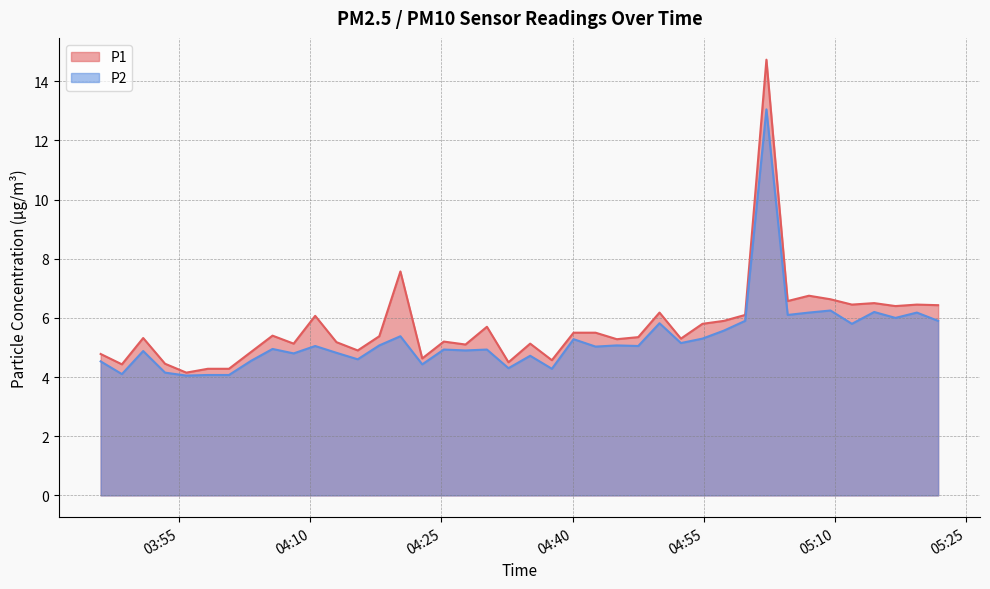

True or false: P1 and P2 intersect in this chart.

False